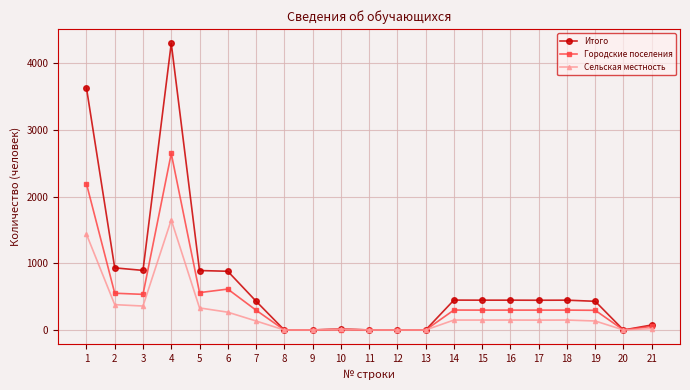

Where is Городские поселения nearest to the value 1322?

6